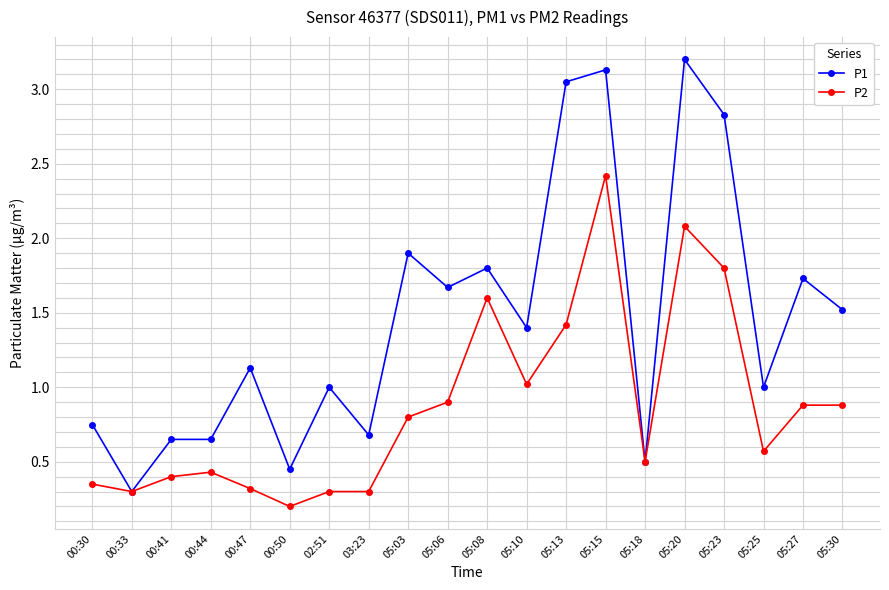

What is the label of the 13th point from the right?

03:23